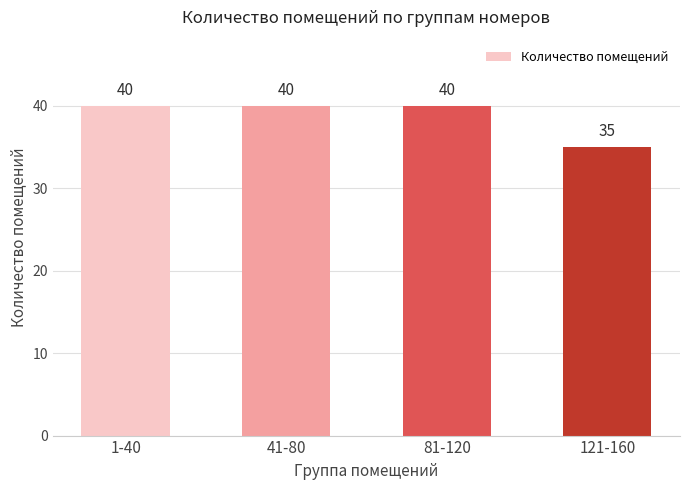

True or false: the data shows 68 at 1-40.

False